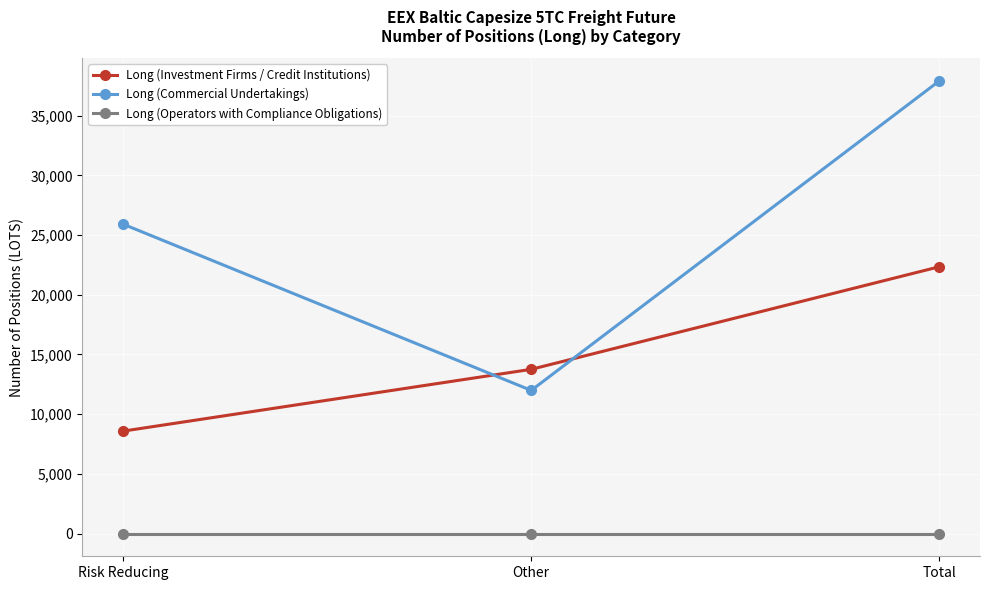

Reading left to right, what are all the values shown in this chart?

Long (Investment Firms / Credit Institutions): Risk Reducing=8584.7	Other=13756.5	Total=22341.1
Long (Commercial Undertakings): Risk Reducing=25904.2	Other=11992.3	Total=37896.5
Long (Operators with Compliance Obligations): Risk Reducing=0.0	Other=0.0	Total=0.0